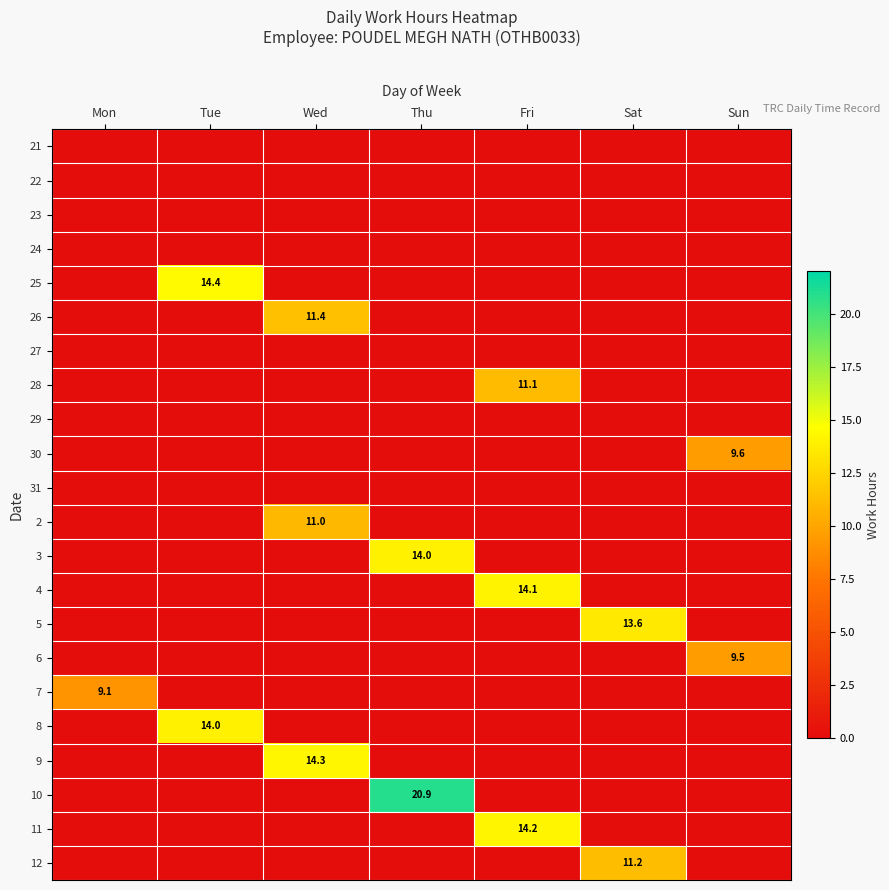

At how many categories does at least one series exceed 14?

4